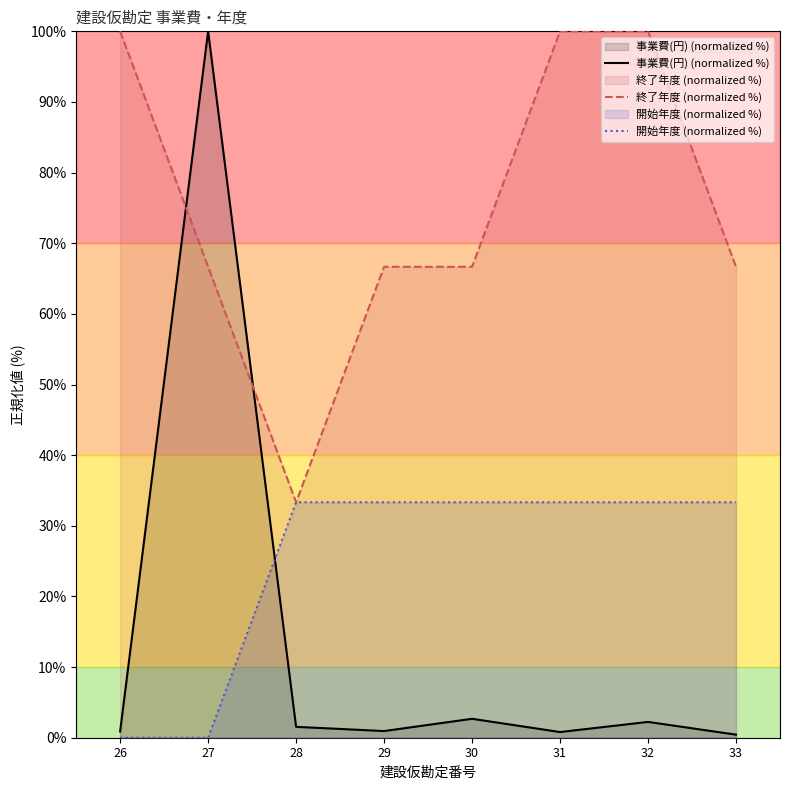

Which series has the widest spread of values?

事業費(円) (normalized %)